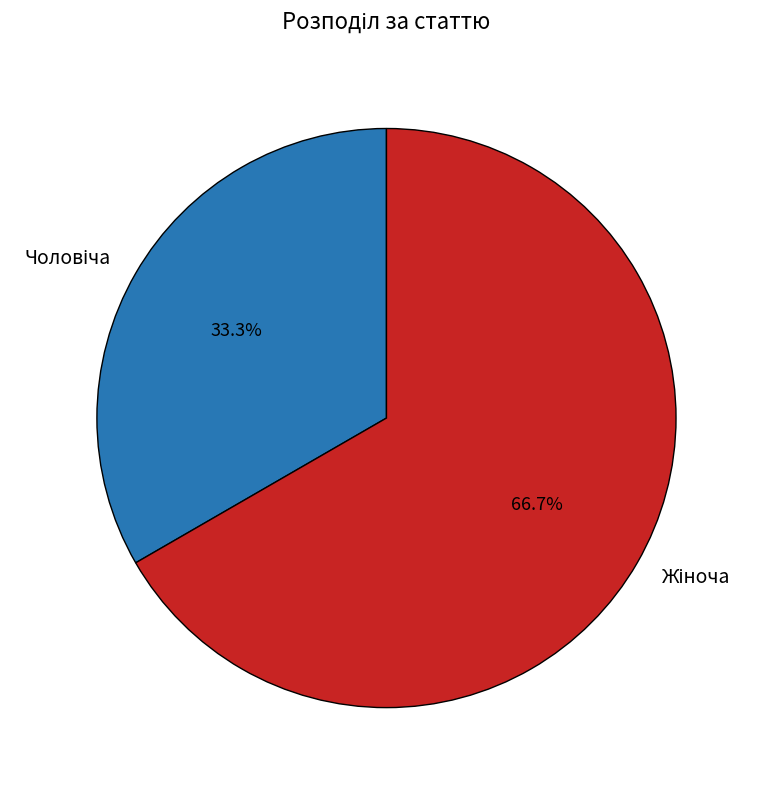

Does any single category account for the majority?

Yes